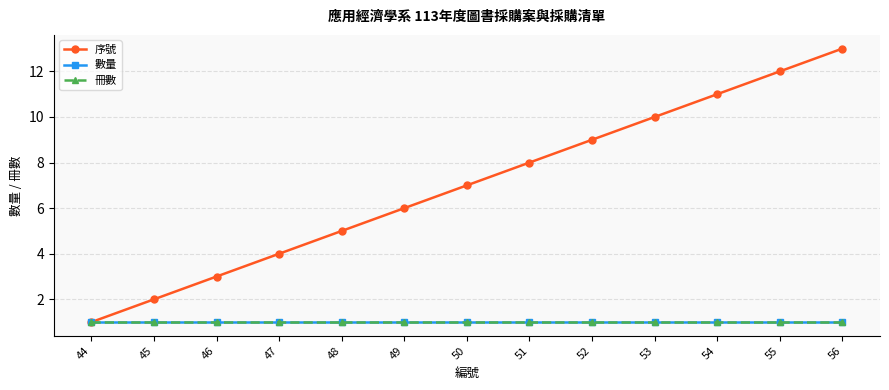

Does the chart have visible grid lines?

Yes